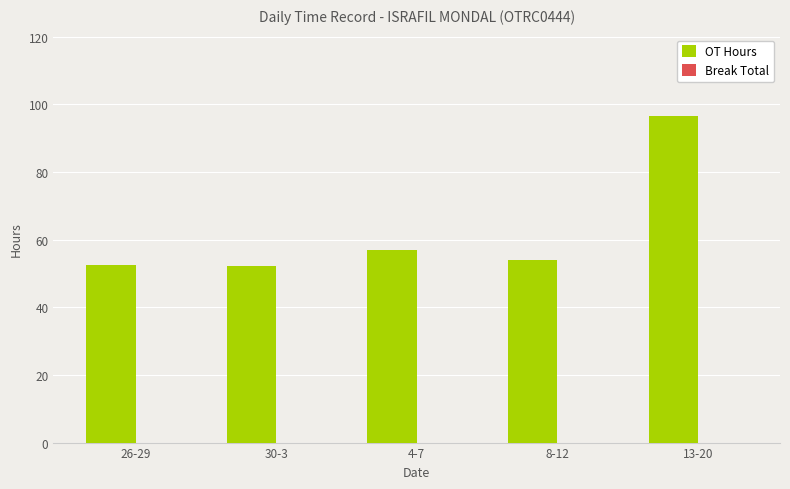

What is the sum of all values?

312.3